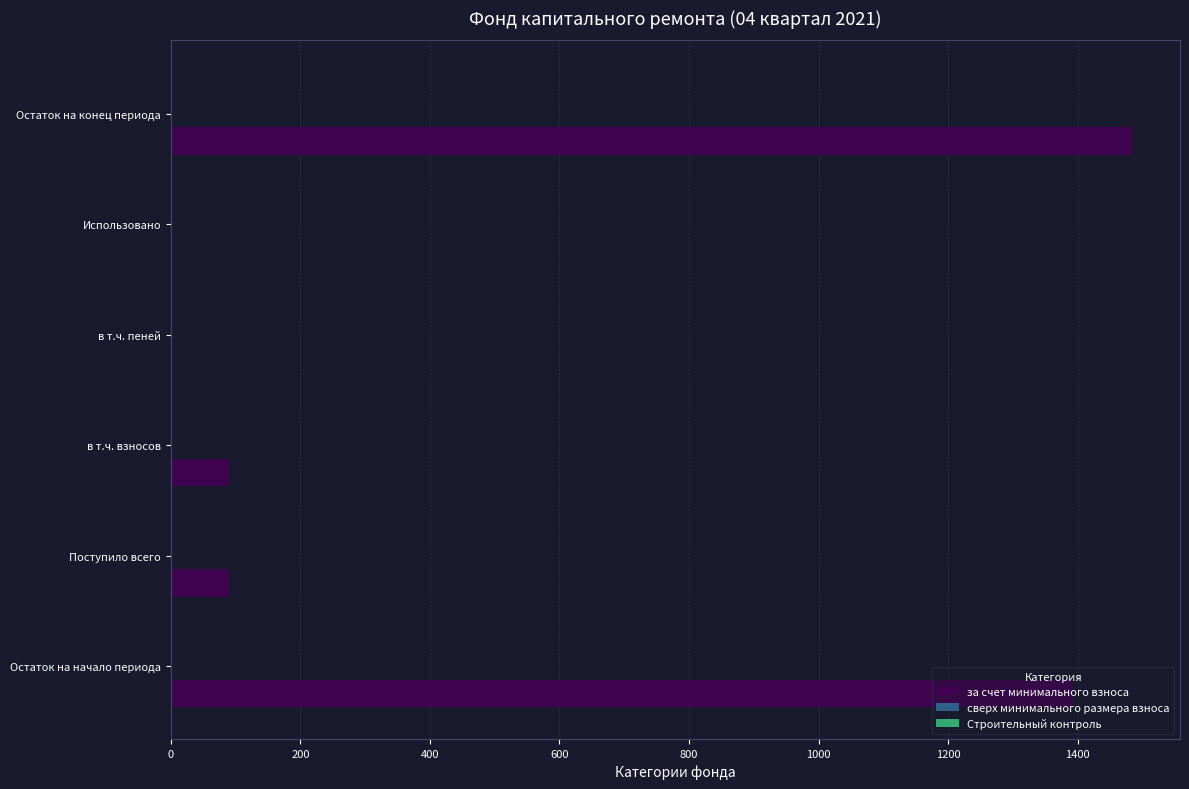

Between Поступило всего and Использовано, which is larger?

Поступило всего